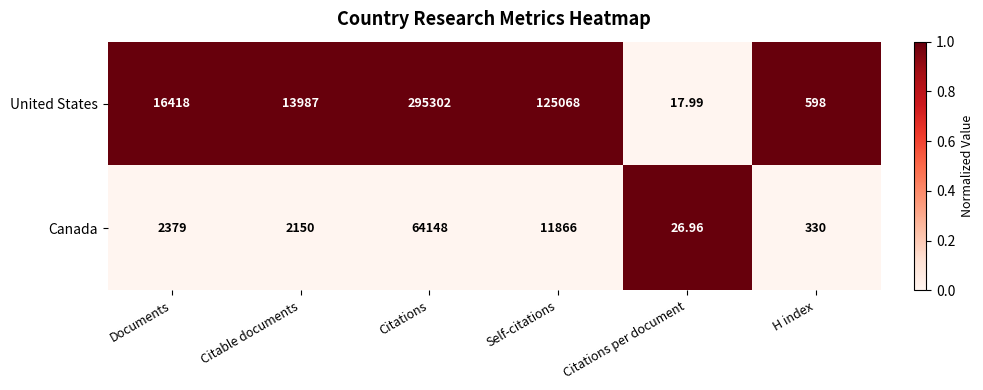

At which label does United States reach its peak?

Citations